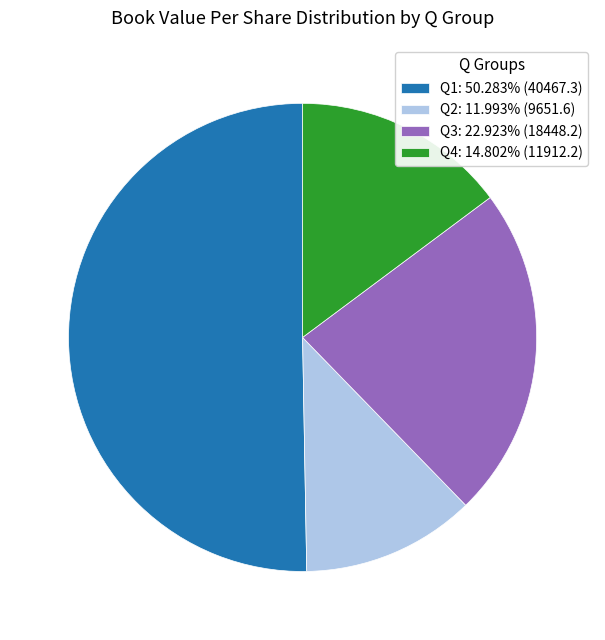

Is the sum of Q2: 11.993% (9651.6) and Q3: 22.923% (18448.2) greater than half?

No